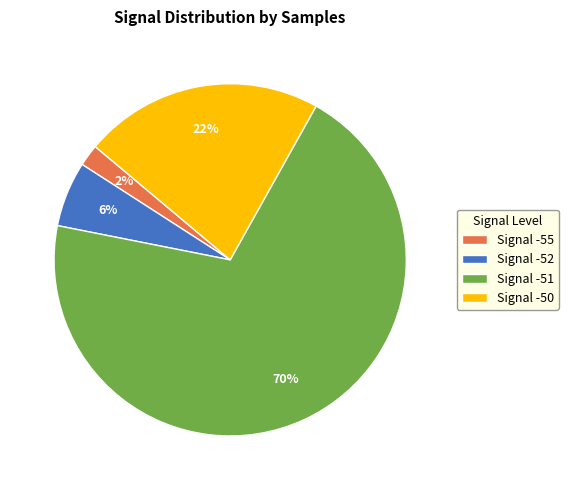

Between Signal -51 and Signal -52, which is larger?

Signal -51